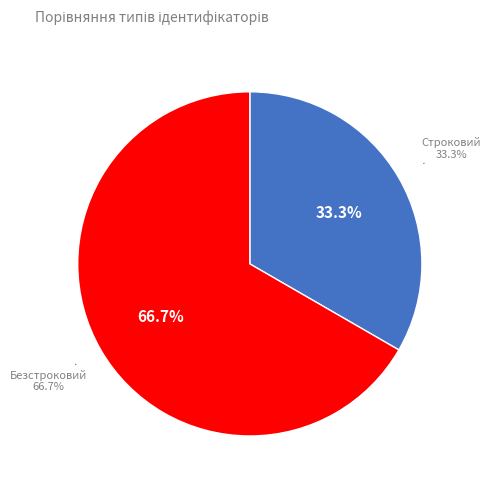

Which category accounts for the majority?

Безстроковий